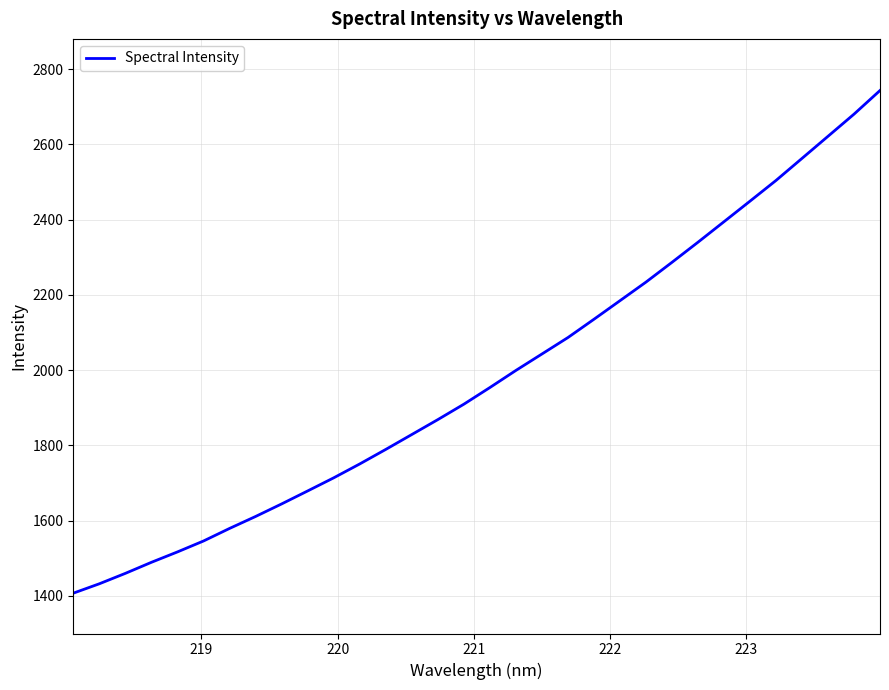

What is the maximum value shown in the chart?

2742.9